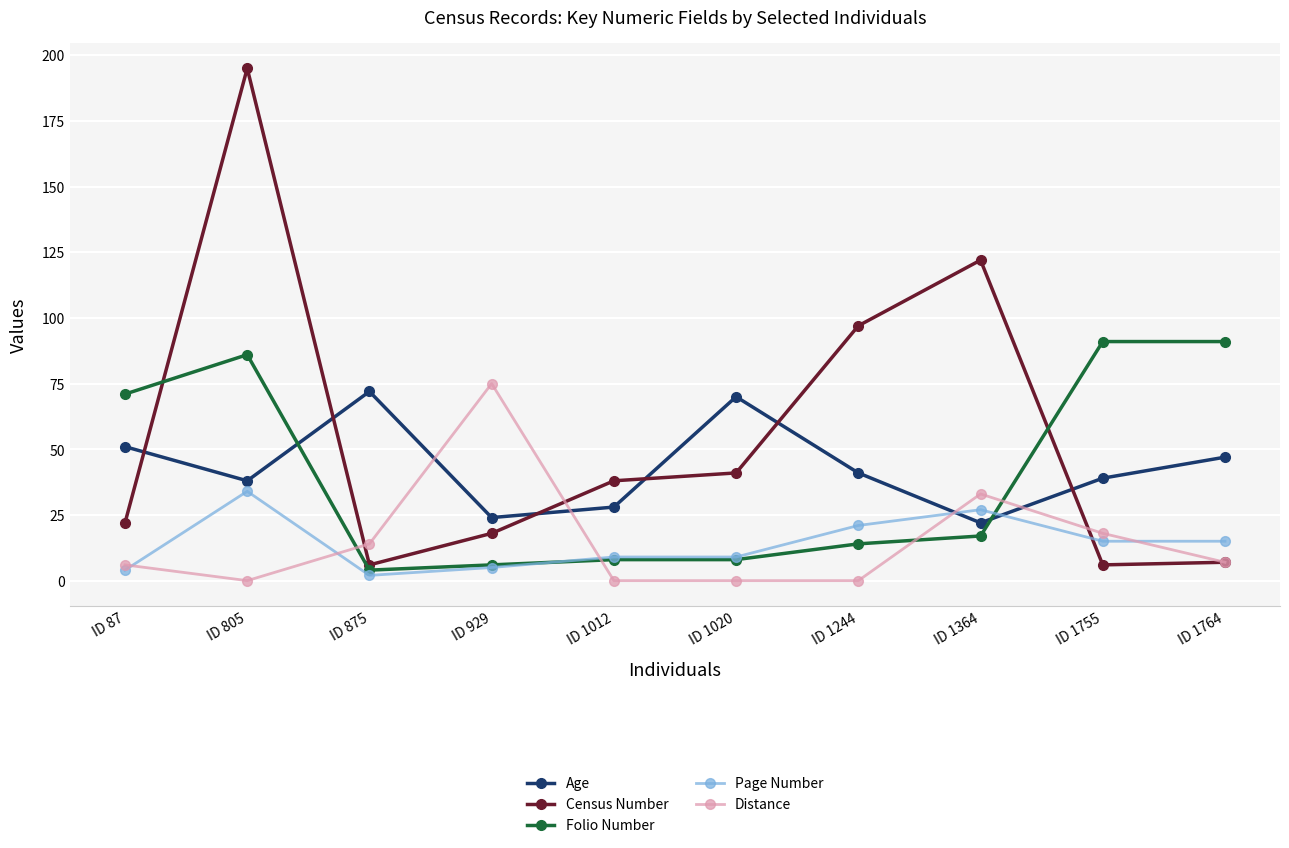

How many values in the Age series are below 41?

5